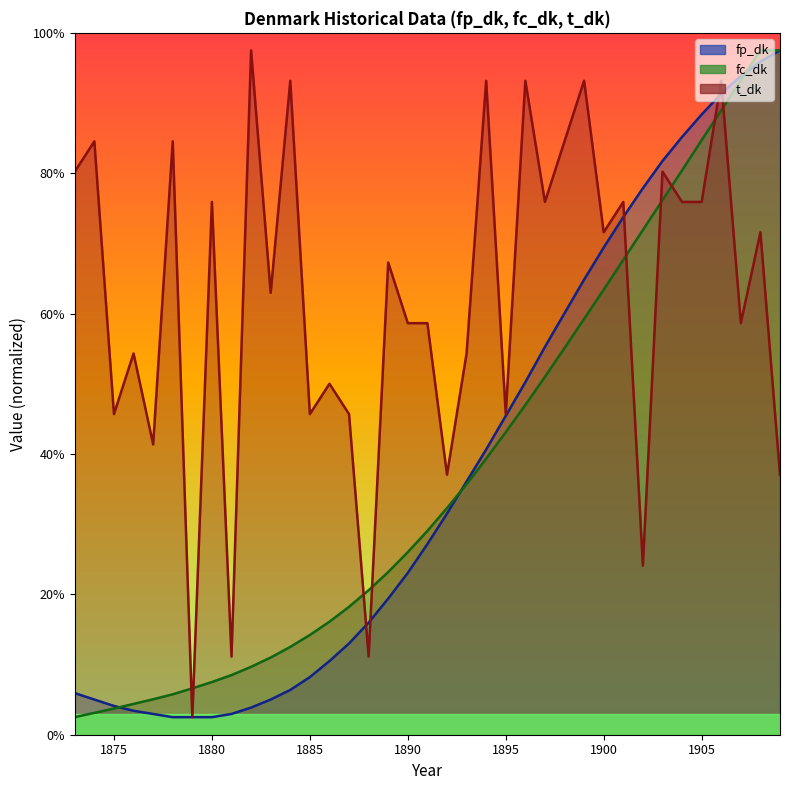

Reading left to right, transcribe all the data shown in this chart.

fp_dk: 5.9	5.0	4.1	3.4	3.0	2.5	2.5	2.5	3.0	3.9	5.0	6.4	8.2	10.5	13.0	16.0	19.4	23.1	27.2	31.5	36.1	40.6	45.4	50.2	55.3	60.0	64.8	69.4	73.8	77.9	81.7	85.2	88.4	91.3	93.8	95.9	97.5
fc_dk: 2.5	3.1	3.7	4.4	5.0	5.8	6.6	7.5	8.5	9.7	11.0	12.5	14.2	16.1	18.2	20.6	23.2	26.0	29.0	32.3	35.7	39.3	43.1	47.0	51.0	55.1	59.3	63.4	67.7	71.9	76.2	80.4	84.7	89.0	93.3	97.5	97.5
t_dk: 80.2	84.5	45.7	54.3	41.4	84.5	2.5	75.9	11.1	97.5	63.0	93.2	45.7	50.0	45.7	11.1	67.3	58.6	58.6	37.0	54.3	93.2	45.7	93.2	75.9	84.5	93.2	71.6	75.9	24.1	80.2	75.9	75.9	93.2	58.6	71.6	37.0